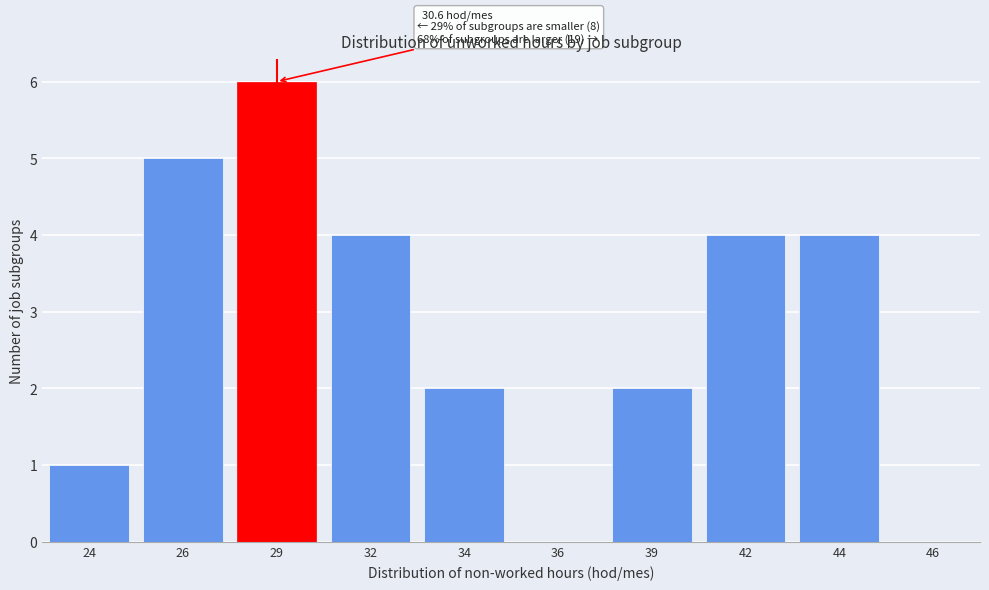

Reading left to right, what are all the values shown in this chart?

24=1	26=5	29=6	32=4	34=2	36=0	39=2	42=4	44=4	46=0